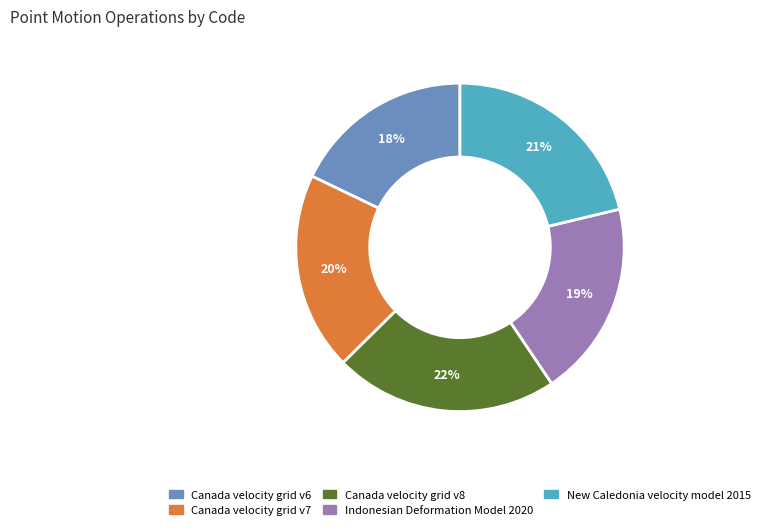

To the nearest percent, what is the difference between the Indonesian Deformation Model 2020 and Canada velocity grid v6 slice percentages?

1%